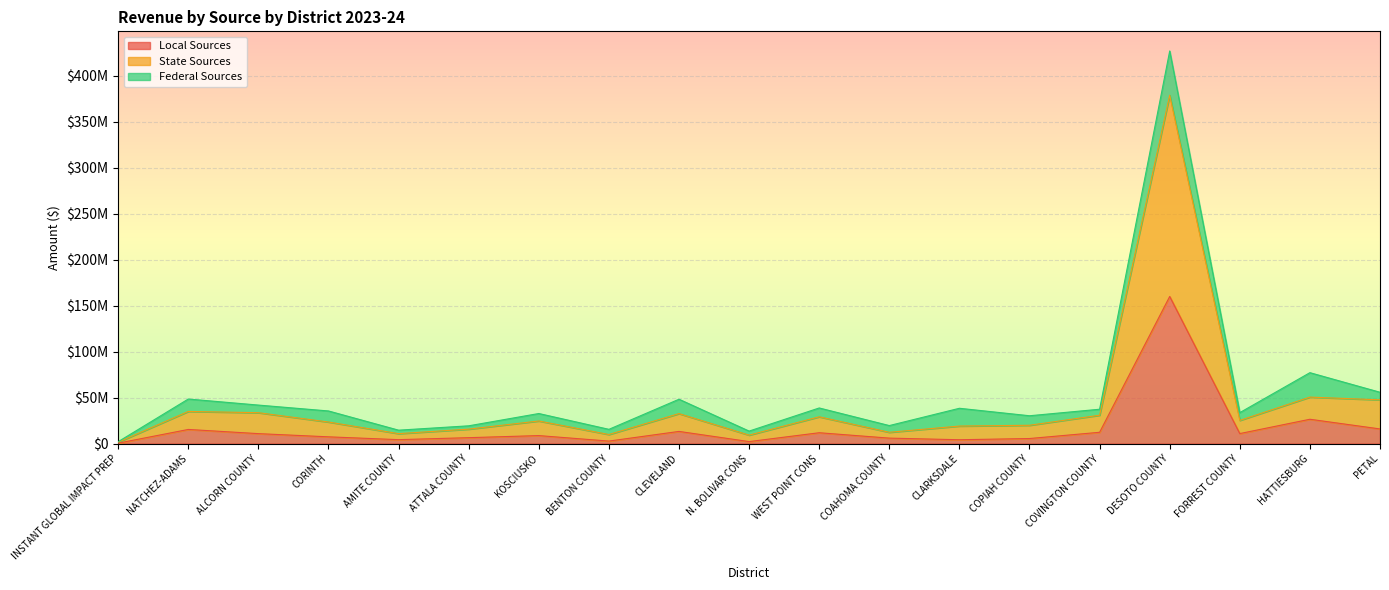

True or false: Local Sources and State Sources cross at least once.

False